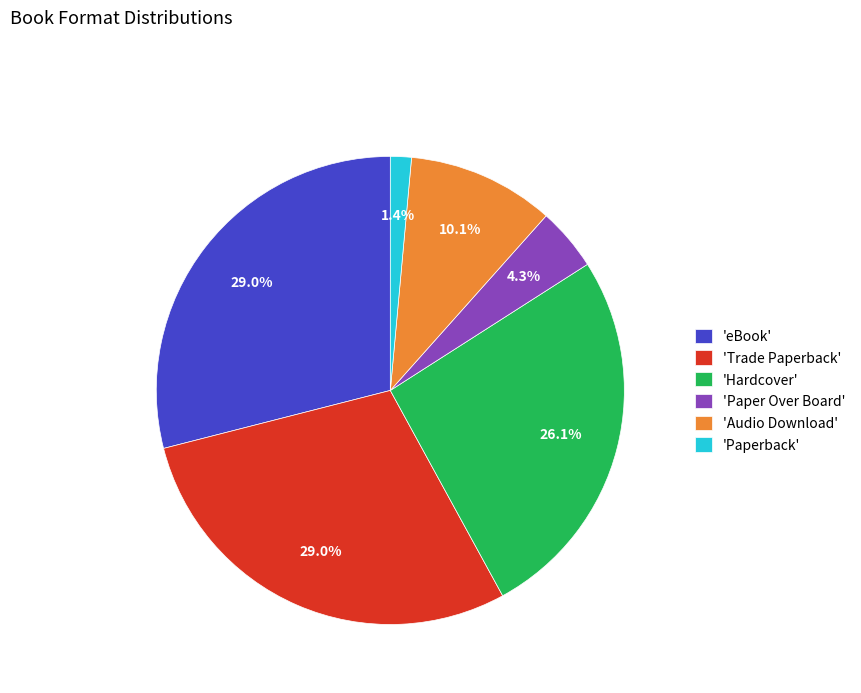

Between 'Paper Over Board' and 'Paperback', which is larger?

'Paper Over Board'